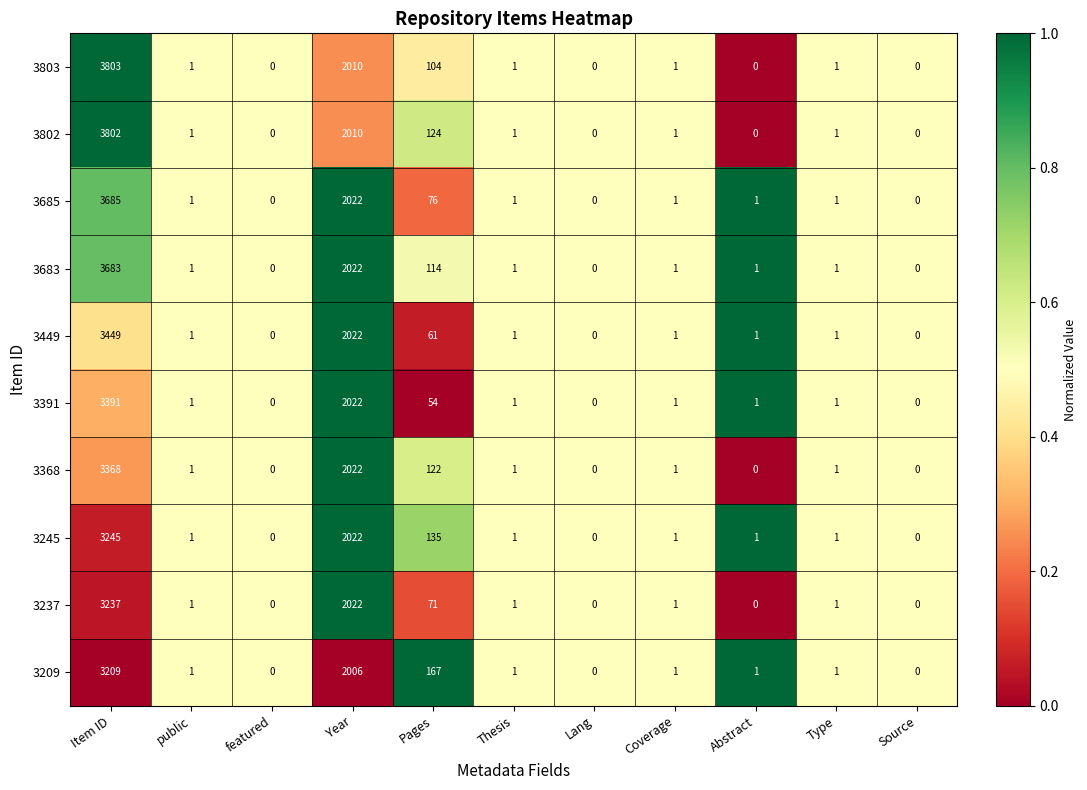

The 3209 series shows 0 at Source. True or false?

True